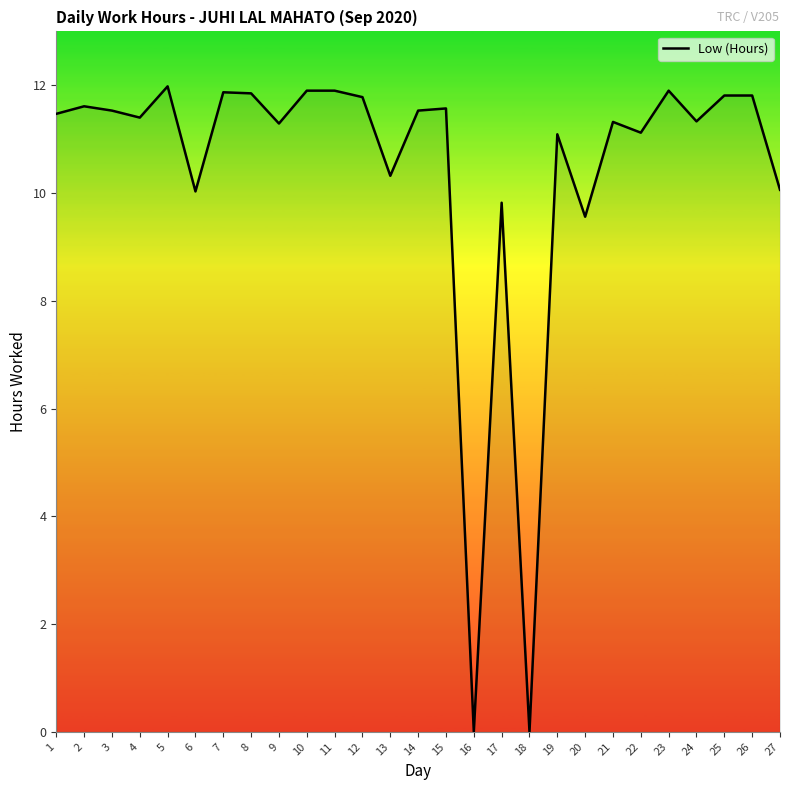

What is the difference between the maximum and minimum values?

12.0